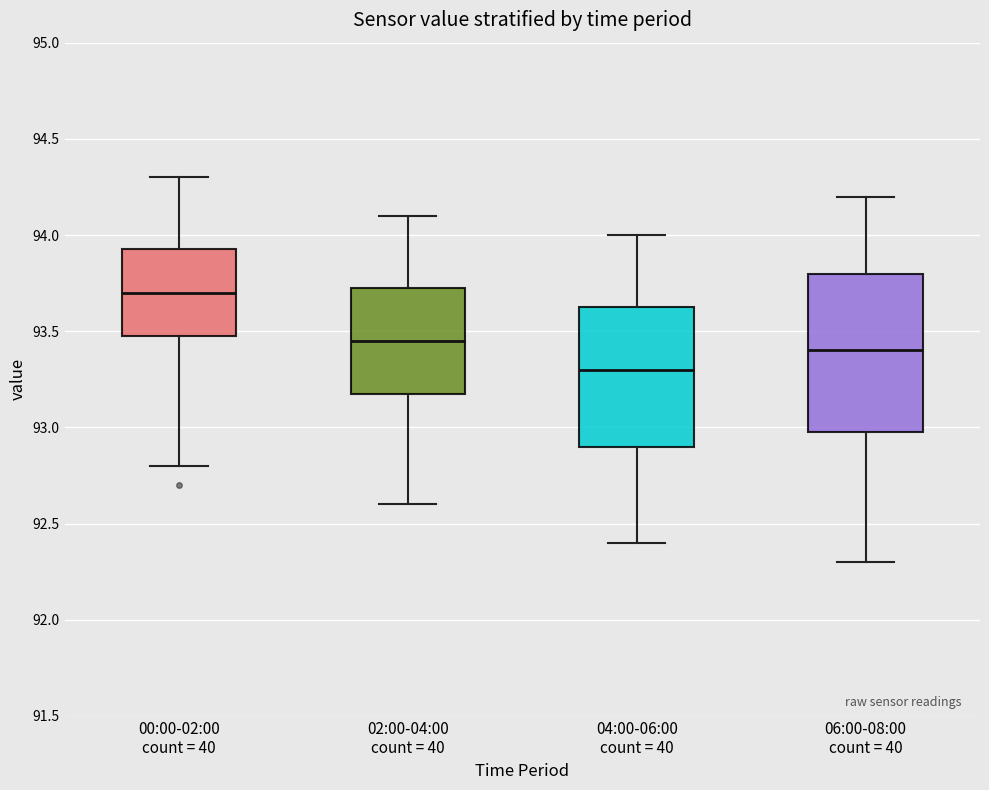

Reading left to right, read every box against the y-axis: the position of its median line, the range the box covers, and the ends of its whiskers. The values are not printed on the chart, so give them approximately, as read against the axis.

00:00-02:00 count = 40: median 93.70, box 93.50 to 93.95, whiskers 92.80 to 94.30
02:00-04:00 count = 40: median 93.45, box 93.20 to 93.75, whiskers 92.60 to 94.10
04:00-06:00 count = 40: median 93.30, box 92.90 to 93.65, whiskers 92.40 to 94.00
06:00-08:00 count = 40: median 93.40, box 93.00 to 93.80, whiskers 92.30 to 94.20